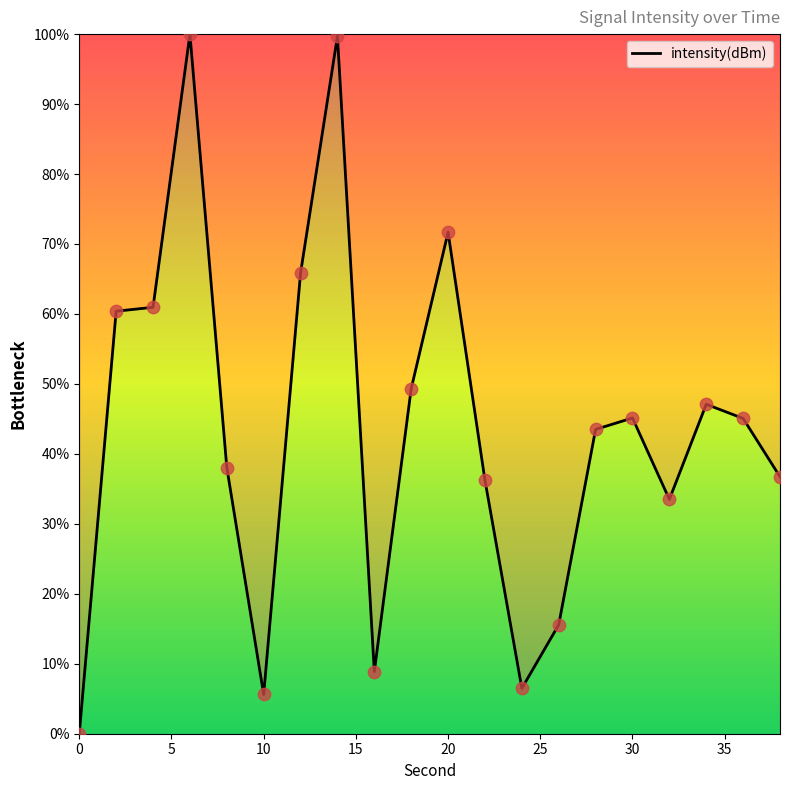

What is the greatest value displayed?

100.0